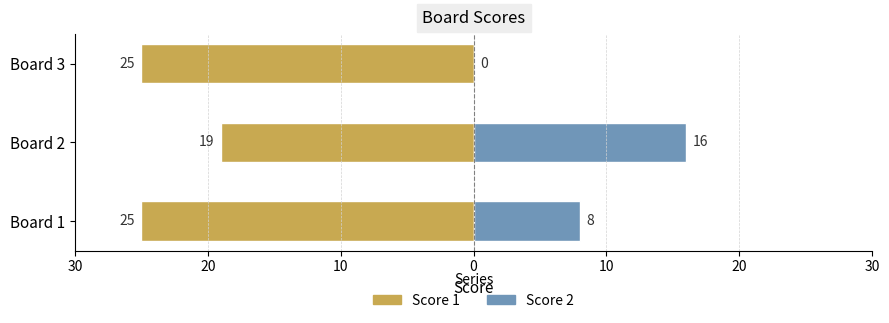

Which series changed the most between Board 2 and Board 3?

Score 2